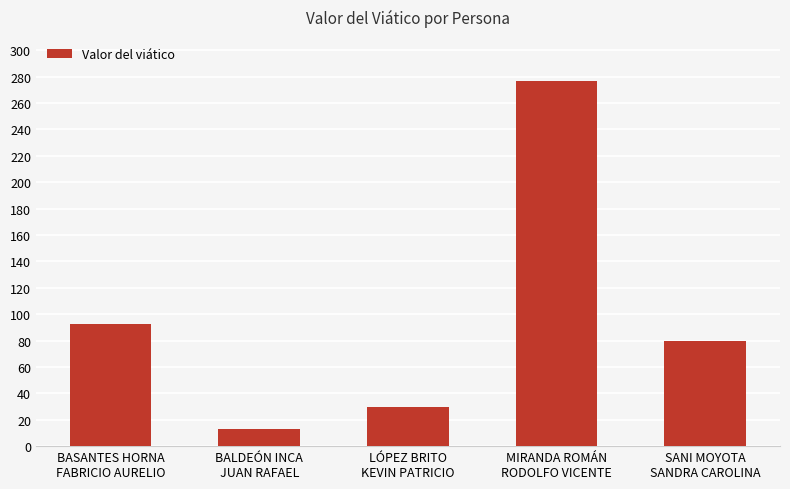

What is the change in value from LÓPEZ BRITO
KEVIN PATRICIO to MIRANDA ROMÁN
RODOLFO VICENTE?

+246.6